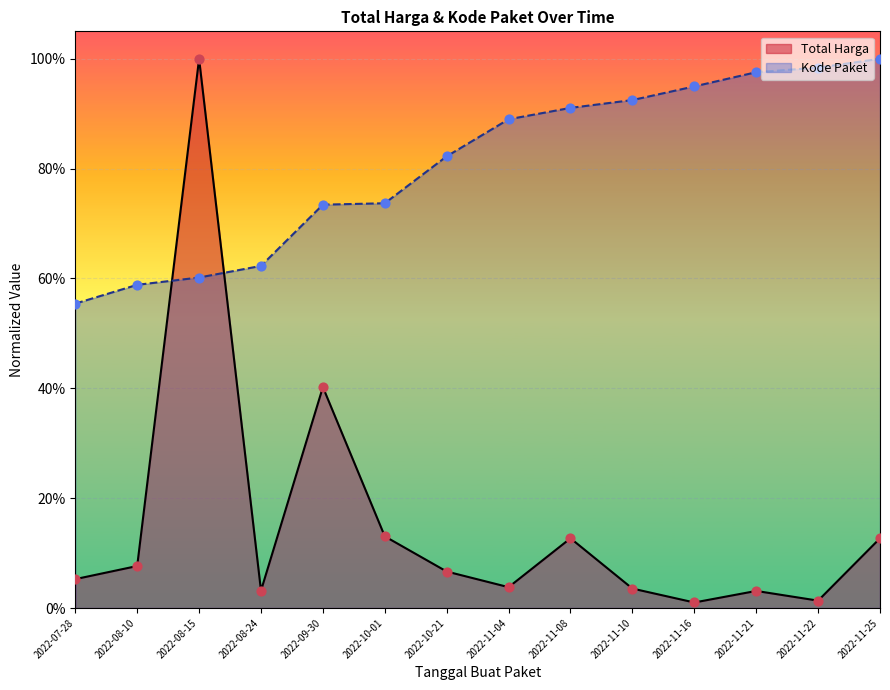

What are all the series names shown in the legend?

Total Harga, Kode Paket